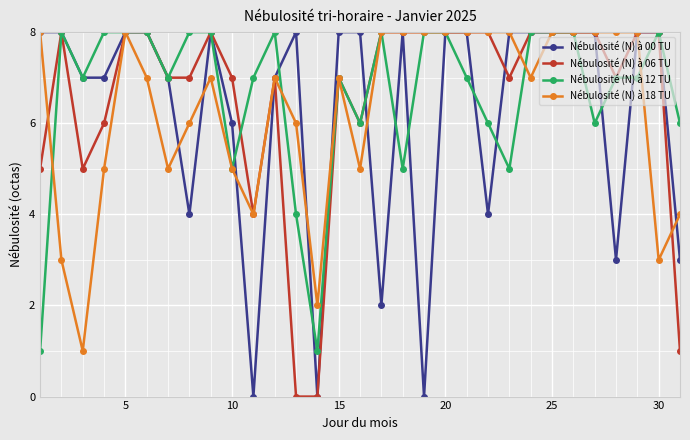

True or false: Nébulosité (N) à 12 TU has more than 1 points higher than both neighbors.

True